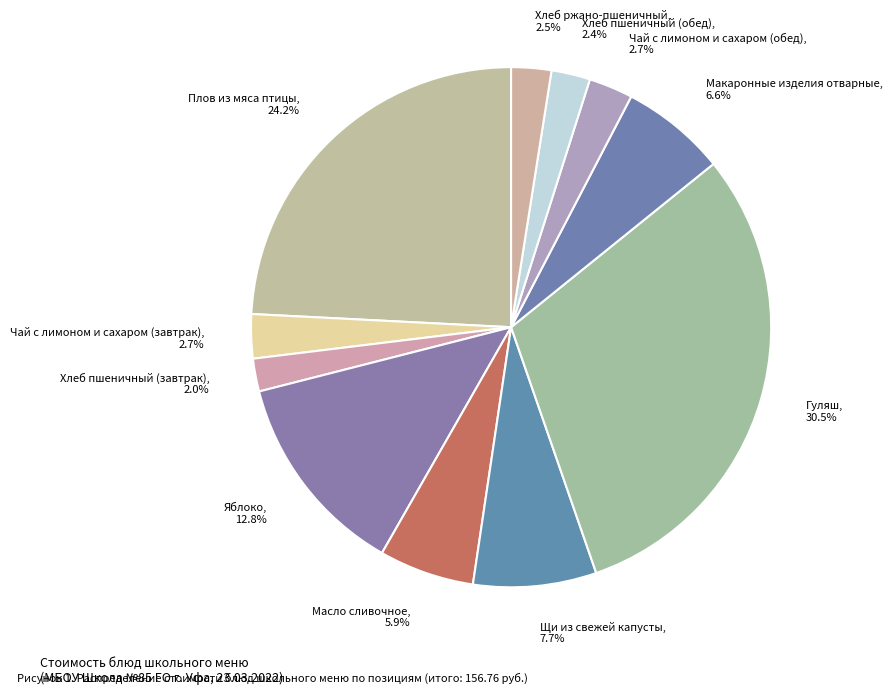

What percentage is the Плов из мяса птицы slice, to the nearest percent?

24%